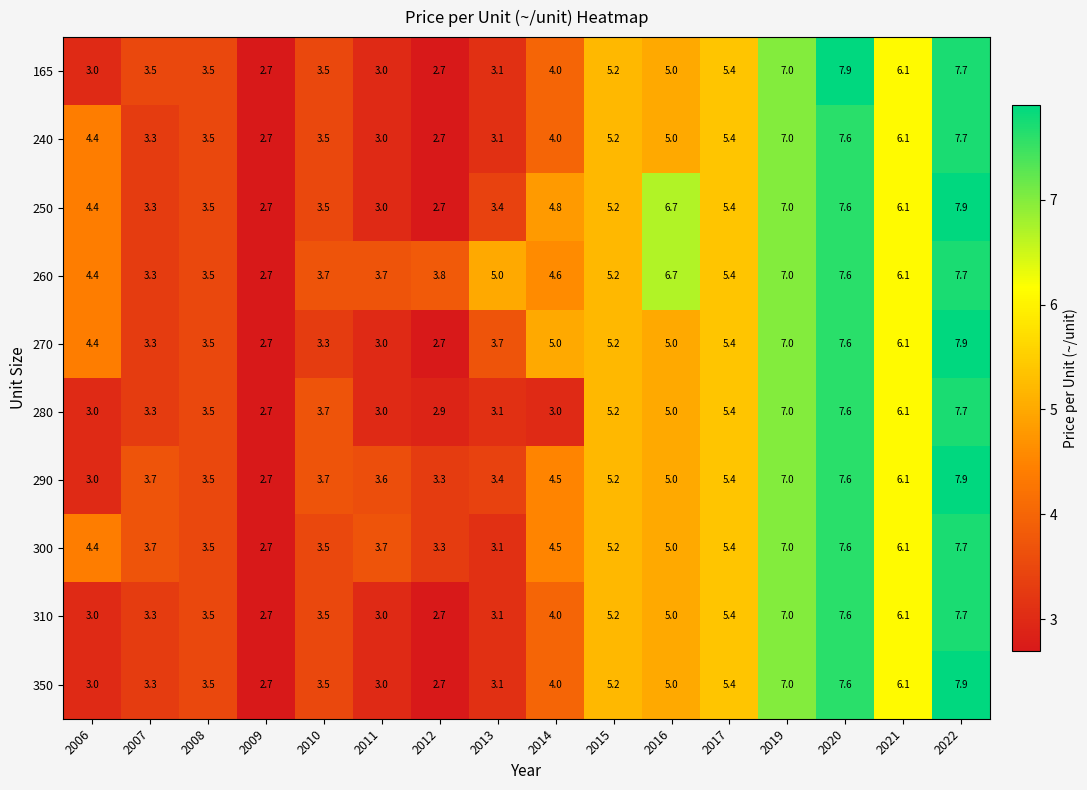

What is the greatest value displayed?

7.9